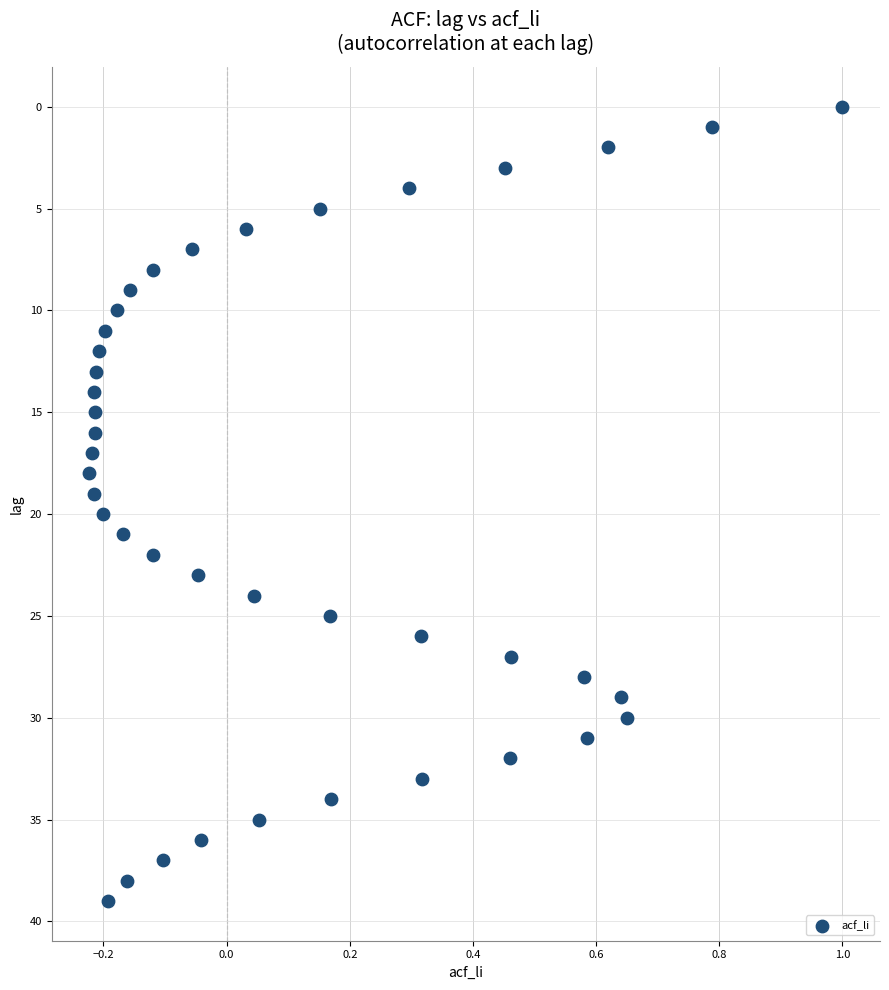

What is the range of Y values (max minus min)?

39